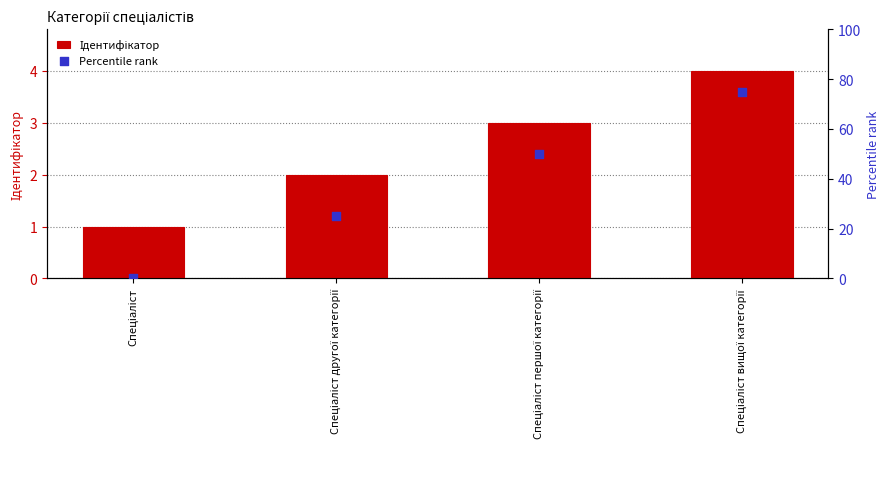

Which series contains the lowest Y value?

Percentile rank